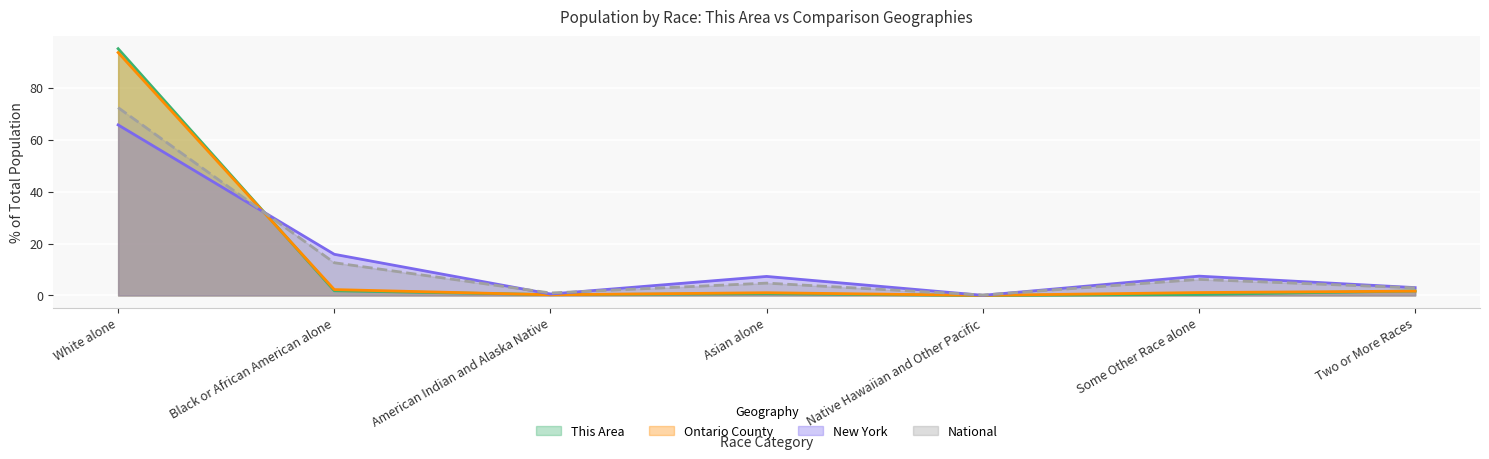

What is the label of the 7th point from the left?

Two or More Races